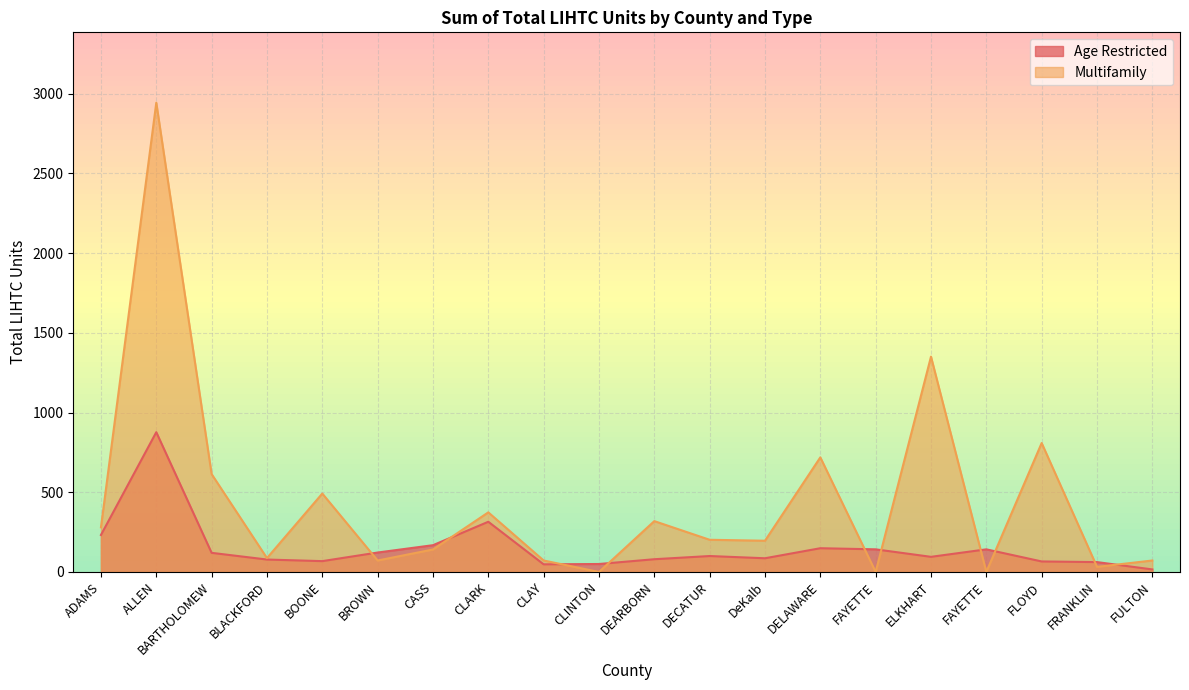

Rank the series at FRANKLIN from lowest to highest value.

Multifamily, Age Restricted